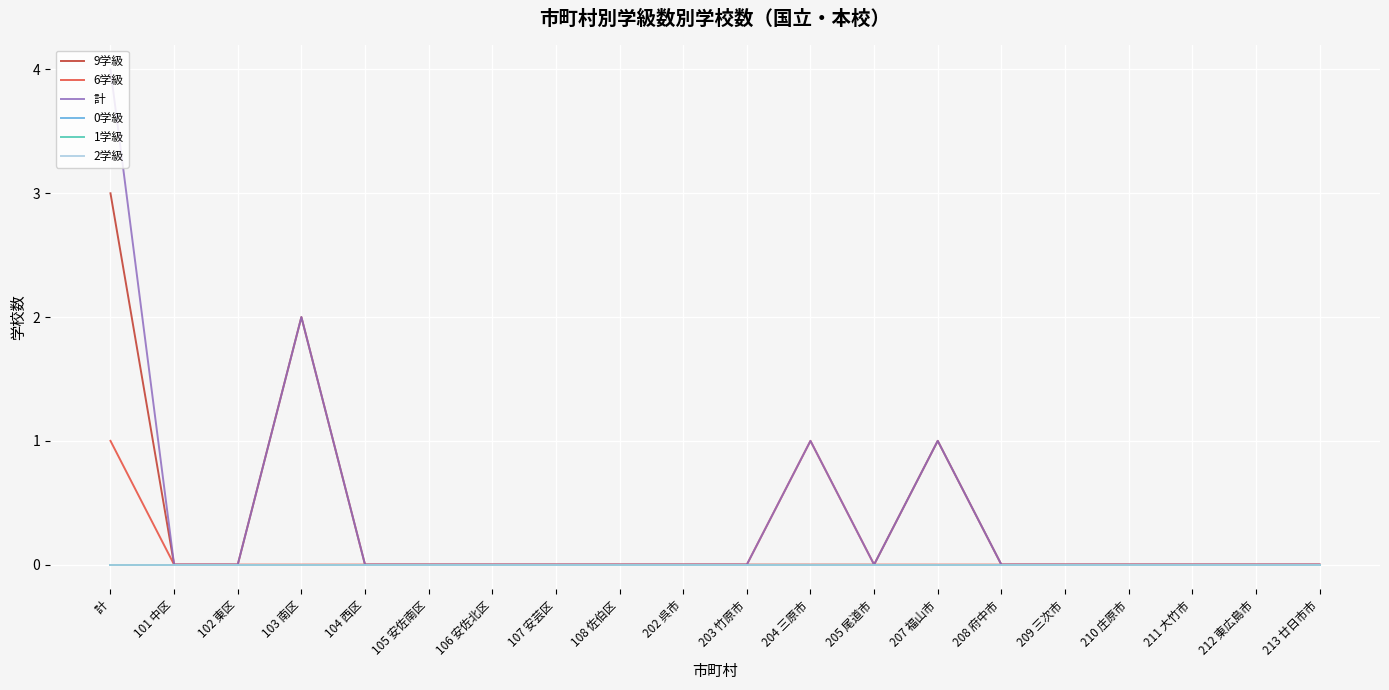

Does the chart display data point markers on the line(s)?

No